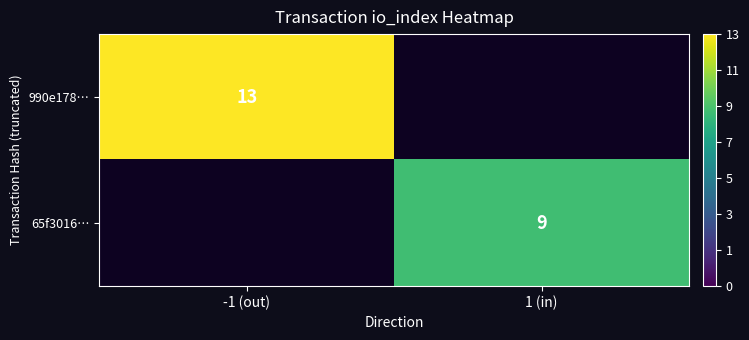

Between 1 (in) and -1 (out), which is larger?

-1 (out)